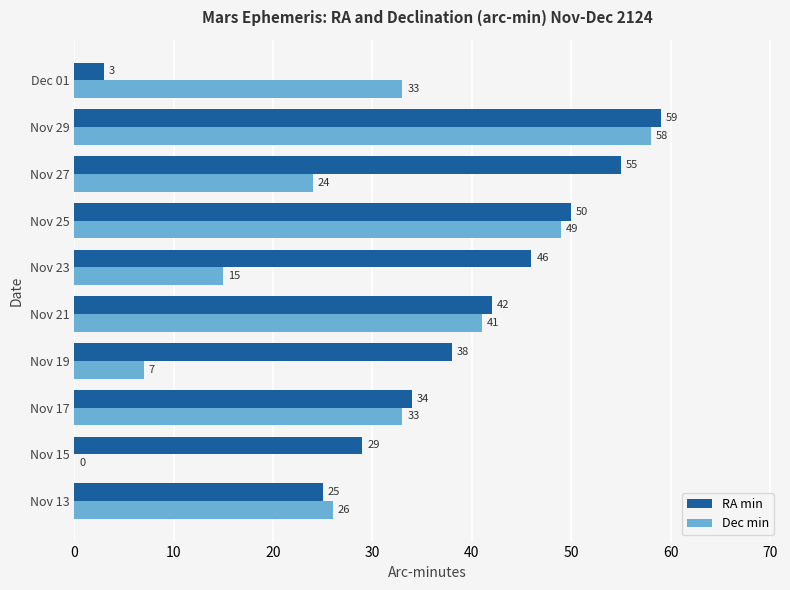

Is the value of RA min at Nov 29 greater than the value of Dec min at Nov 15?

Yes